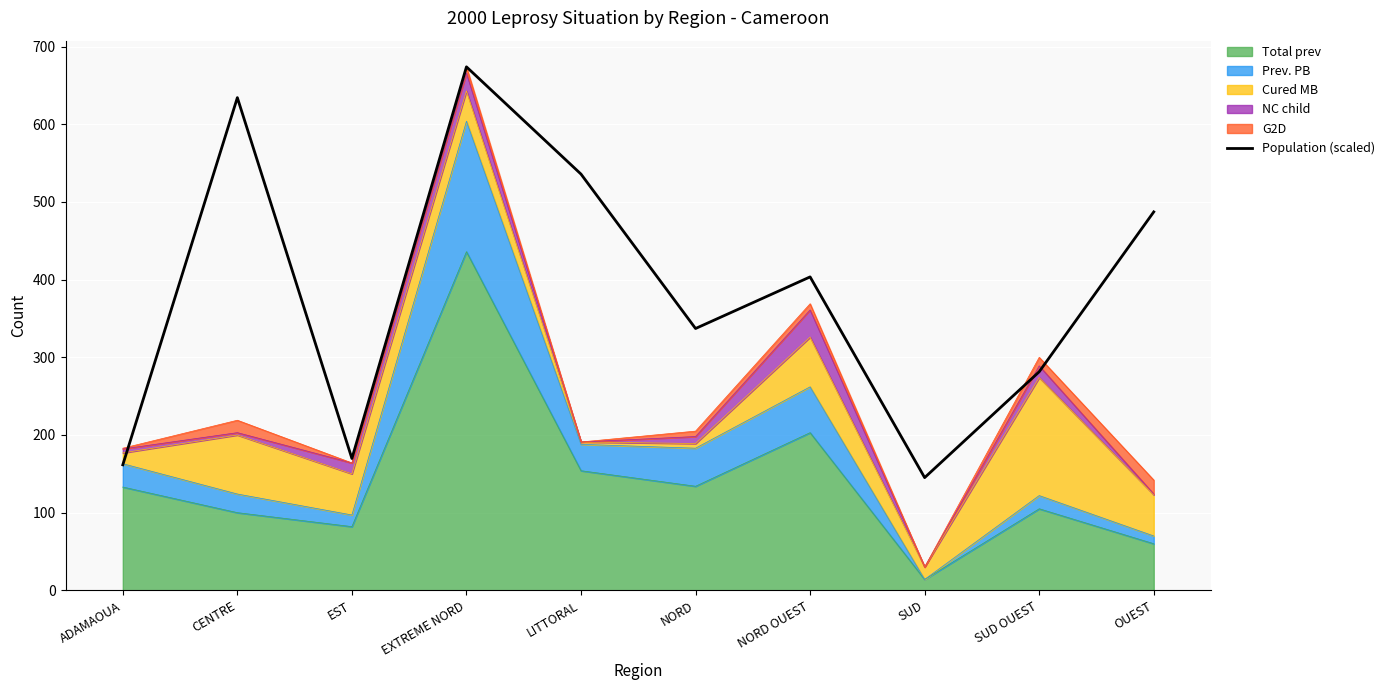

Between ADAMAOUA and NORD OUEST, which is larger?

NORD OUEST